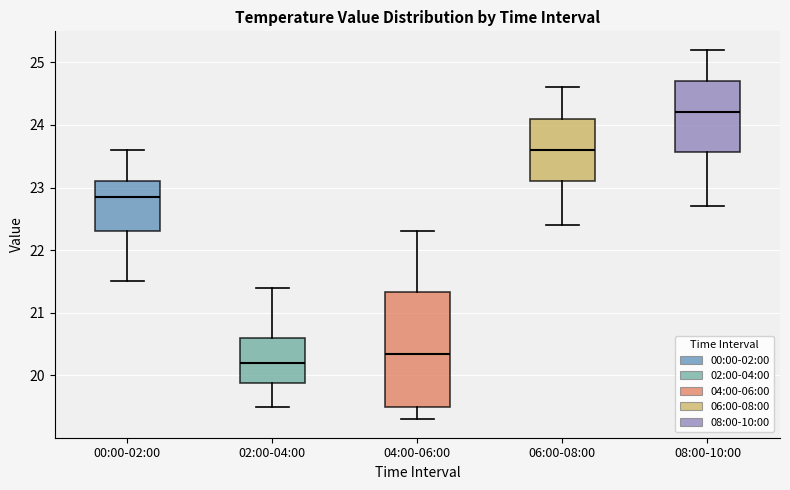

Which box's median line is the highest?

08:00-10:00